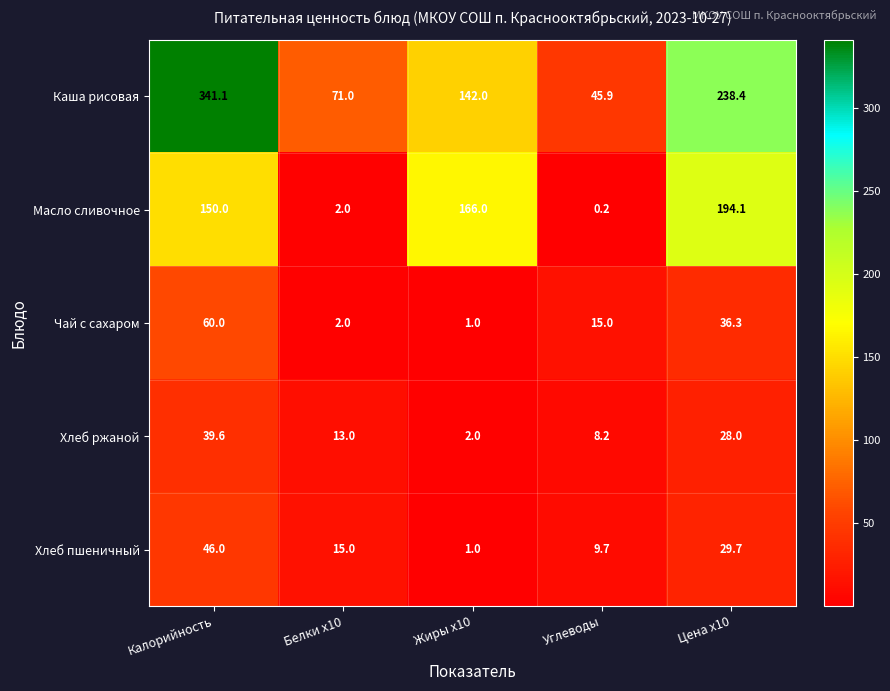

Is the value of Каша рисовая at Цена x10 greater than the value of Хлеб пшеничный at Цена x10?

Yes